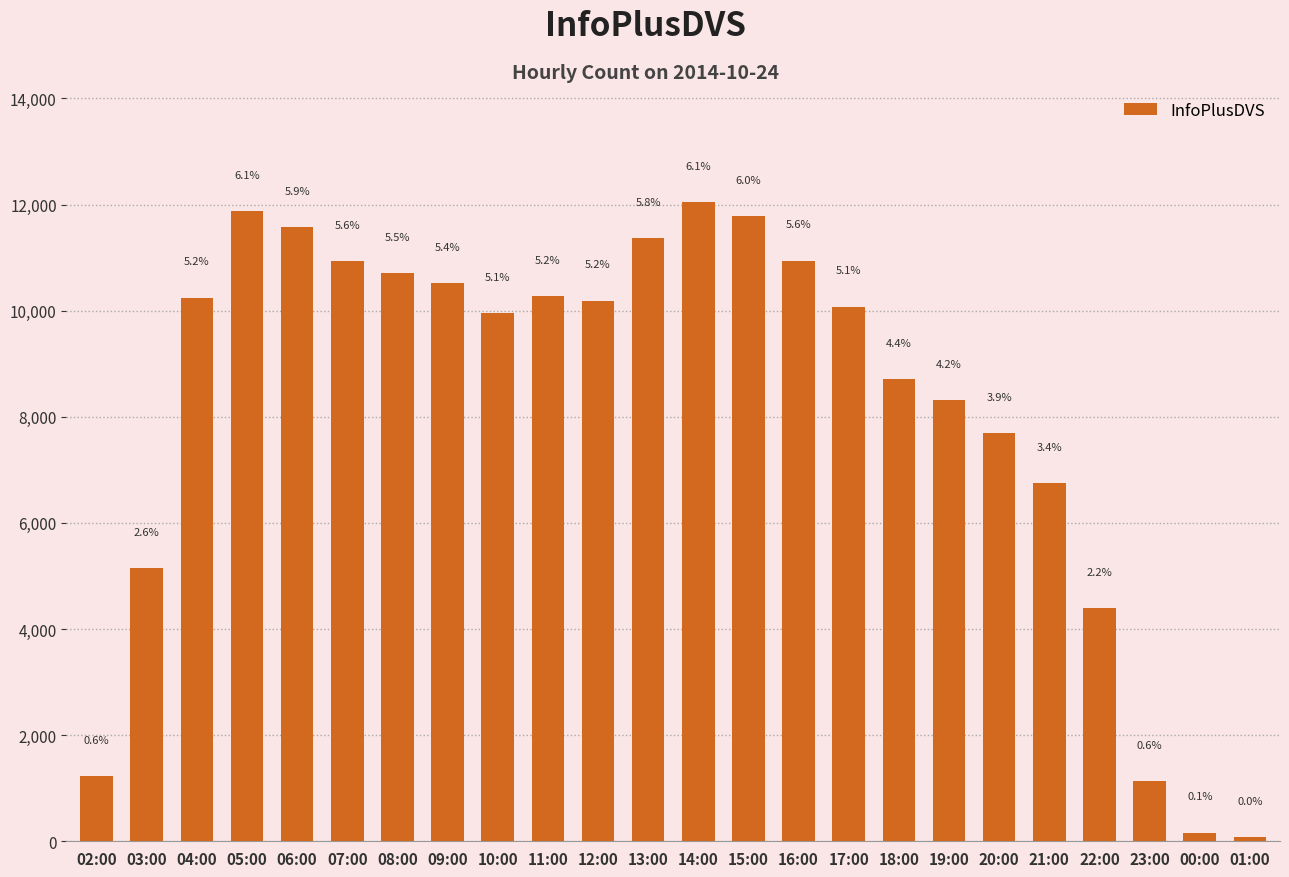

Are the bars horizontal?

No